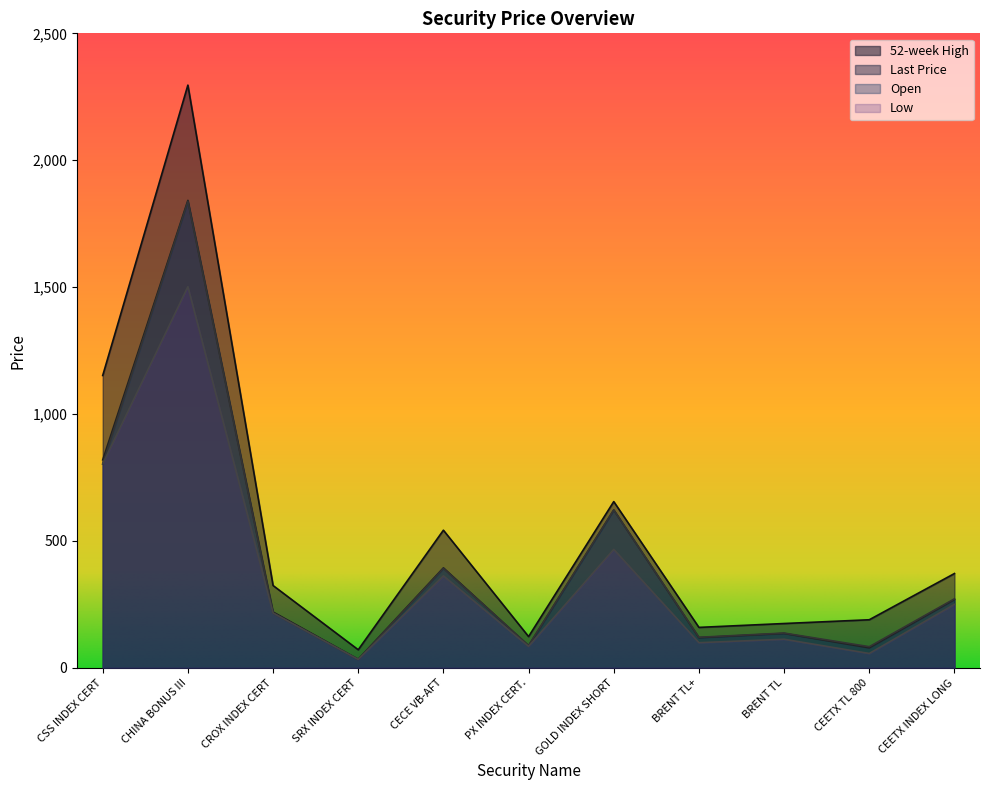

How many lines are shown in the chart?

4